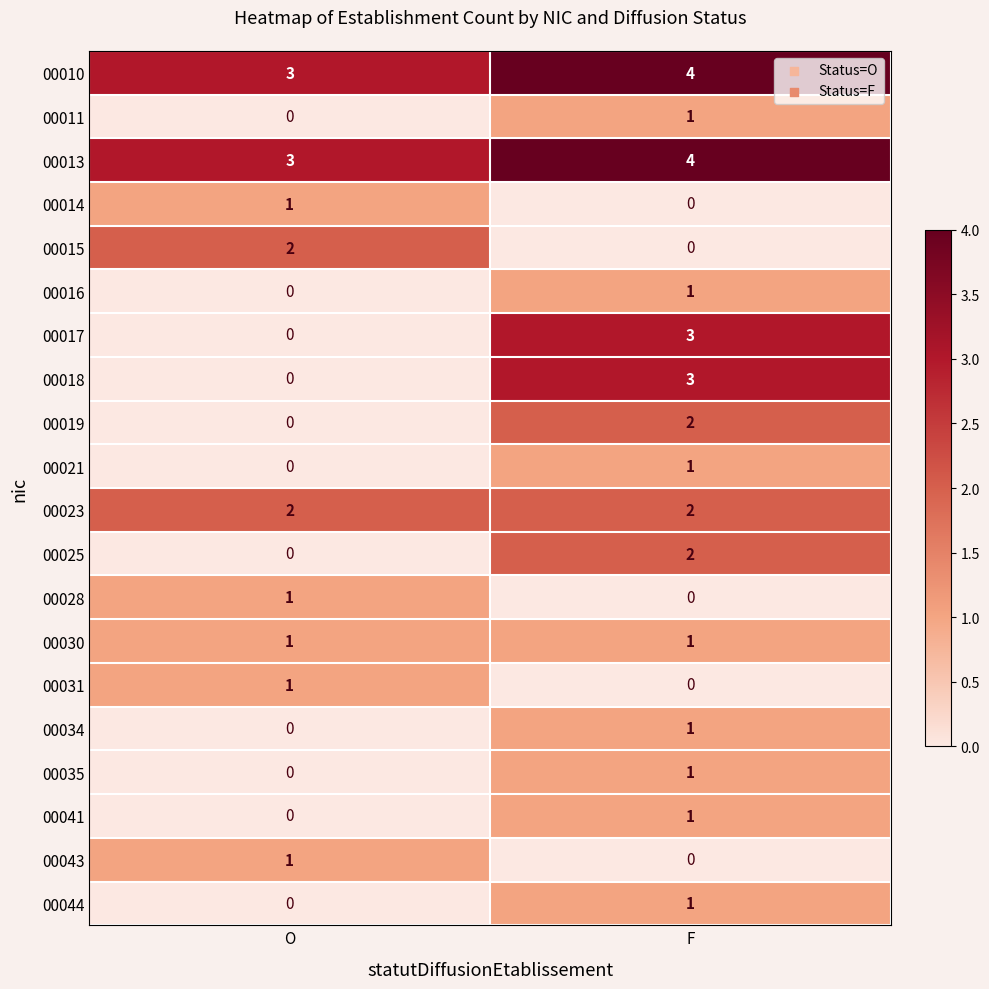

How many data points does each series have?

2